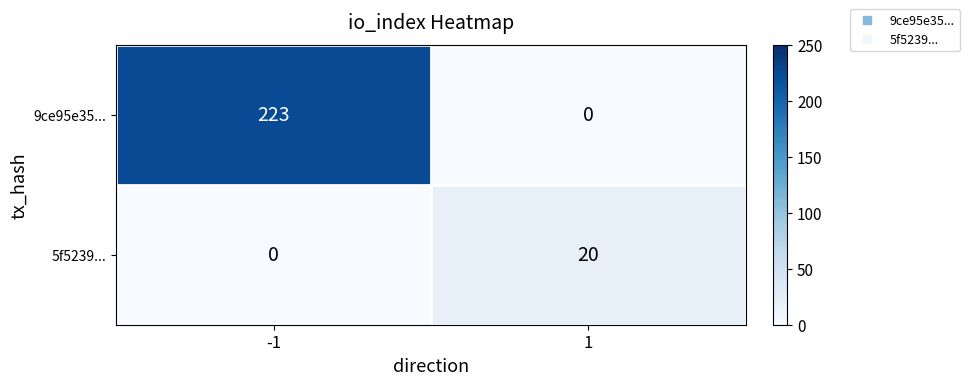

Reading left to right, list all the values displayed in this chart.

9ce95e35...: -1=223	1=0
5f5239...: -1=0	1=20